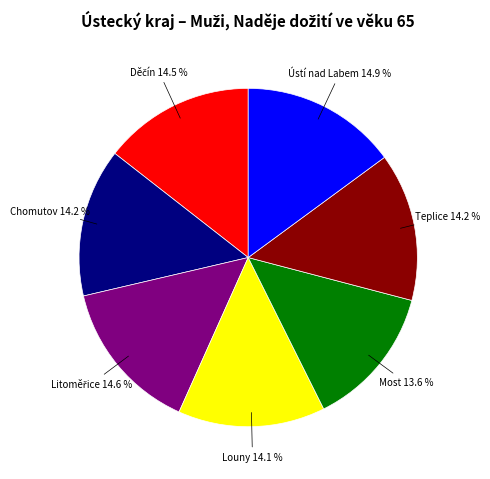

Does any single category account for the majority?

No